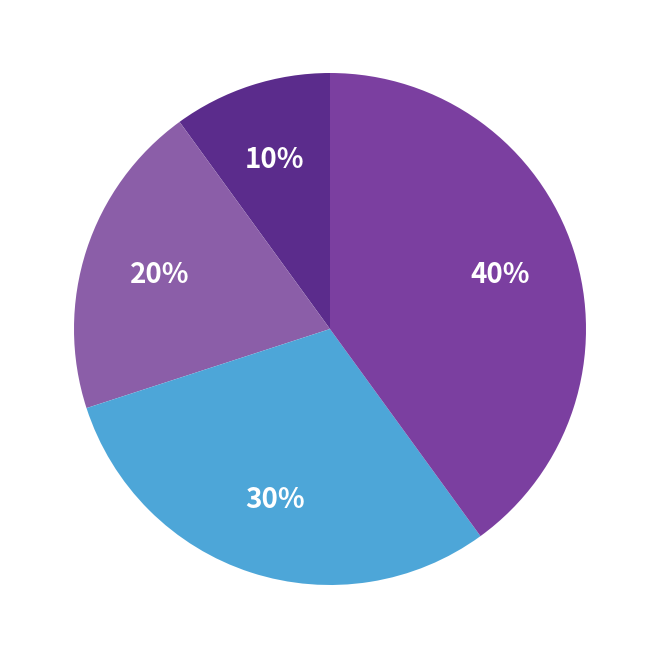

Is there a majority slice in this chart?

No